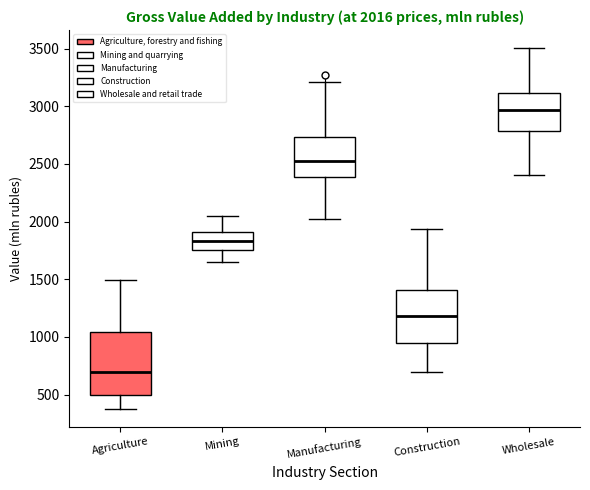

Comparing the boxes themselves (not the whiskers), which one is the tallest?

Agriculture